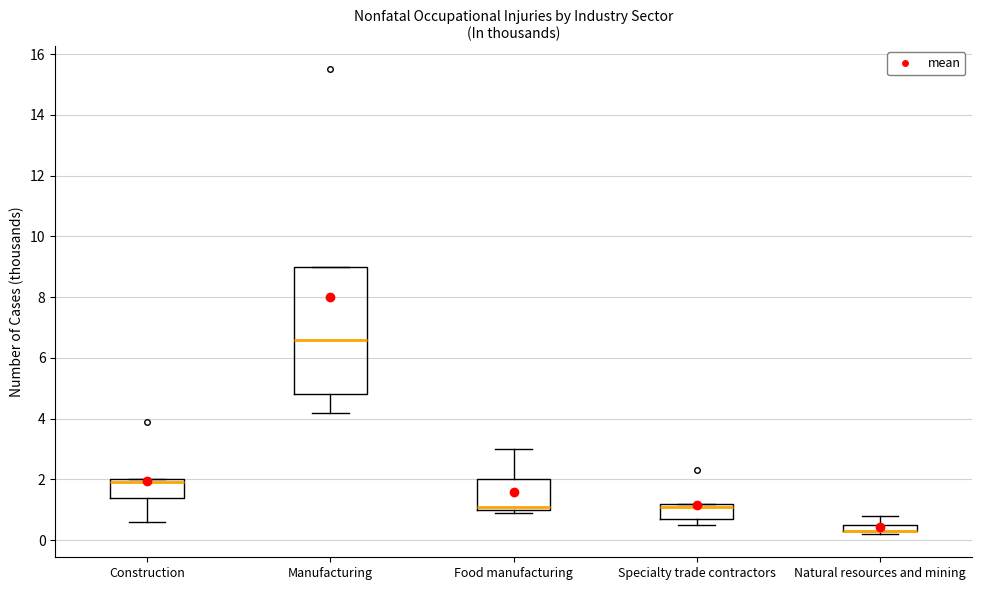

Where does the lower whisker of the box for Manufacturing end on the y-axis? The values are not printed on the chart, so give them approximately, as read against the axis.

4.2